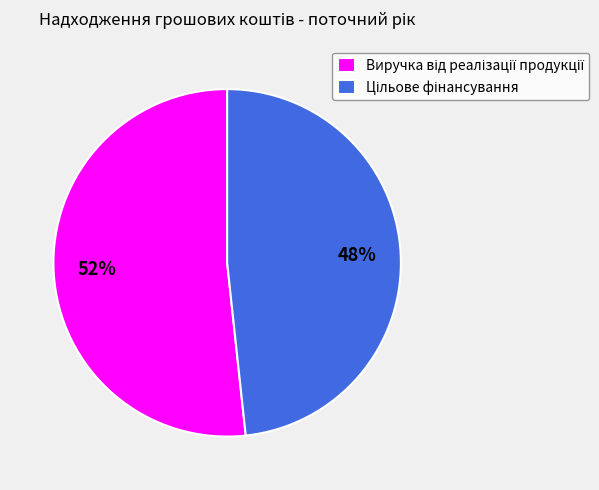

Is there a majority slice in this chart?

Yes